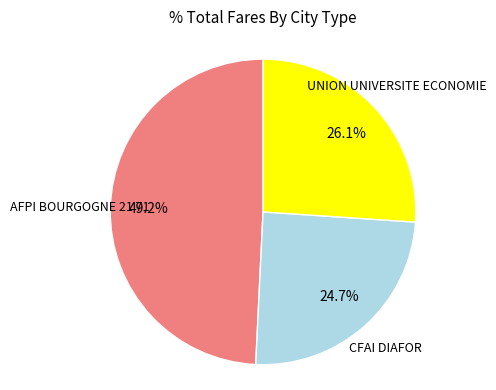

Do UNION UNIVERSITE ECONOMIE and AFPI BOURGOGNE 21 71 together represent more than half of the pie?

Yes